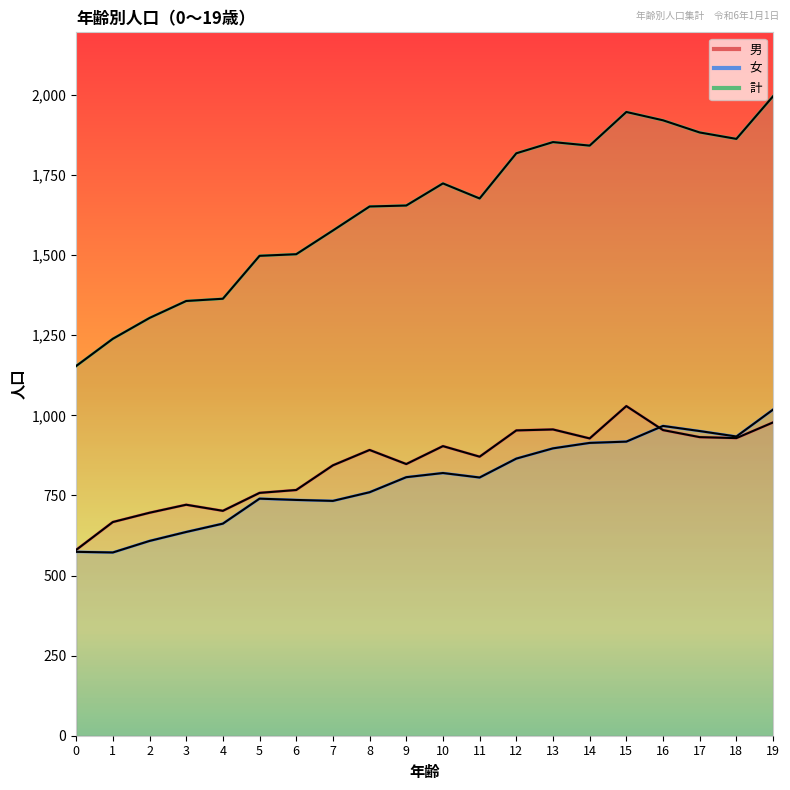

True or false: 男 and 計 intersect in this chart.

False